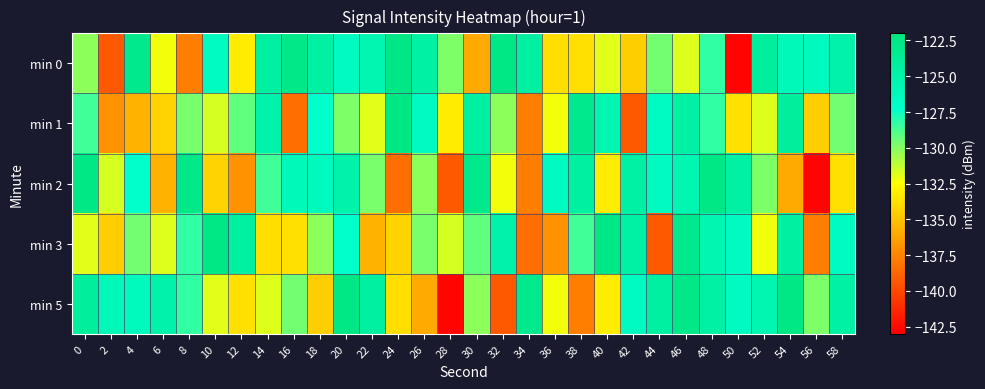

Reading left to right, extract all data points from this chart.

min 0: 0=-130.2	2=-139.3	4=-123.0	6=-132.2	8=-137.8	10=-126.5	12=-133.2	14=-124.4	16=-122.6	18=-124.5	20=-126.4	22=-125.5	24=-122.4	26=-124.6	28=-129.8	30=-136.0	32=-122.5	34=-124.3	36=-133.8	38=-133.7	40=-131.9	42=-134.5	44=-129.6	46=-131.8	48=-128.3	50=-142.8	52=-124.1	54=-126.0	56=-126.2	58=-124.8
min 1: 0=-128.6	2=-136.9	4=-135.7	6=-134.2	8=-129.7	10=-131.6	12=-129.3	14=-124.8	16=-138.4	18=-127.3	20=-129.8	22=-131.9	24=-122.4	26=-126.4	28=-133.2	30=-124.4	32=-130.2	34=-137.8	36=-132.2	38=-123.0	40=-125.5	42=-139.3	44=-126.5	46=-124.6	48=-128.3	50=-133.7	52=-131.8	54=-124.1	56=-134.5	58=-129.6
min 2: 0=-122.5	2=-131.6	4=-127.3	6=-135.7	8=-122.6	10=-134.2	12=-136.9	14=-128.6	16=-126.0	18=-126.2	20=-124.8	22=-129.7	24=-138.4	26=-130.2	28=-139.3	30=-123.0	32=-132.2	34=-137.8	36=-126.5	38=-124.4	40=-133.2	42=-124.5	44=-126.4	46=-125.5	48=-122.4	50=-124.6	52=-129.8	54=-136.0	56=-142.8	58=-133.7
min 3: 0=-131.9	2=-134.5	4=-129.6	6=-131.8	8=-128.3	10=-122.5	12=-124.3	14=-133.8	16=-133.7	18=-130.2	20=-127.3	22=-135.7	24=-134.2	26=-129.7	28=-131.6	30=-129.3	32=-124.8	34=-138.4	36=-136.9	38=-128.6	40=-122.4	42=-124.6	44=-139.3	46=-123.0	48=-125.5	50=-126.4	52=-132.2	54=-124.4	56=-137.8	58=-126.5
min 5: 0=-124.1	2=-126.0	4=-126.2	6=-124.8	8=-128.3	10=-131.9	12=-133.7	14=-131.8	16=-129.6	18=-134.5	20=-122.5	22=-124.3	24=-133.8	26=-136.0	28=-142.8	30=-130.2	32=-139.3	34=-123.0	36=-132.2	38=-137.8	40=-133.2	42=-126.5	44=-124.4	46=-122.6	48=-124.5	50=-126.4	52=-125.5	54=-122.4	56=-129.8	58=-124.6